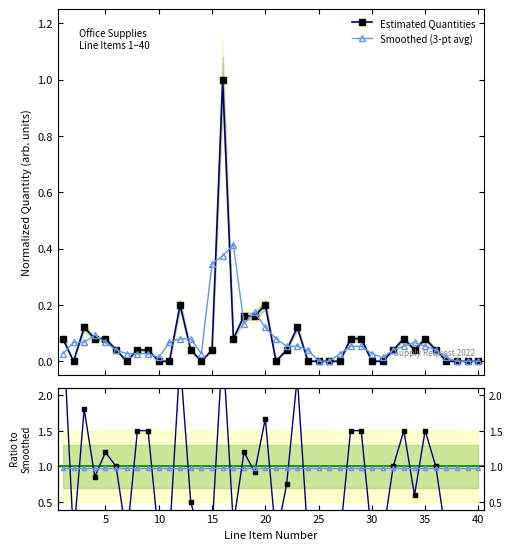

Which series has the largest total across all categories?

Smoothed (3-pt avg)